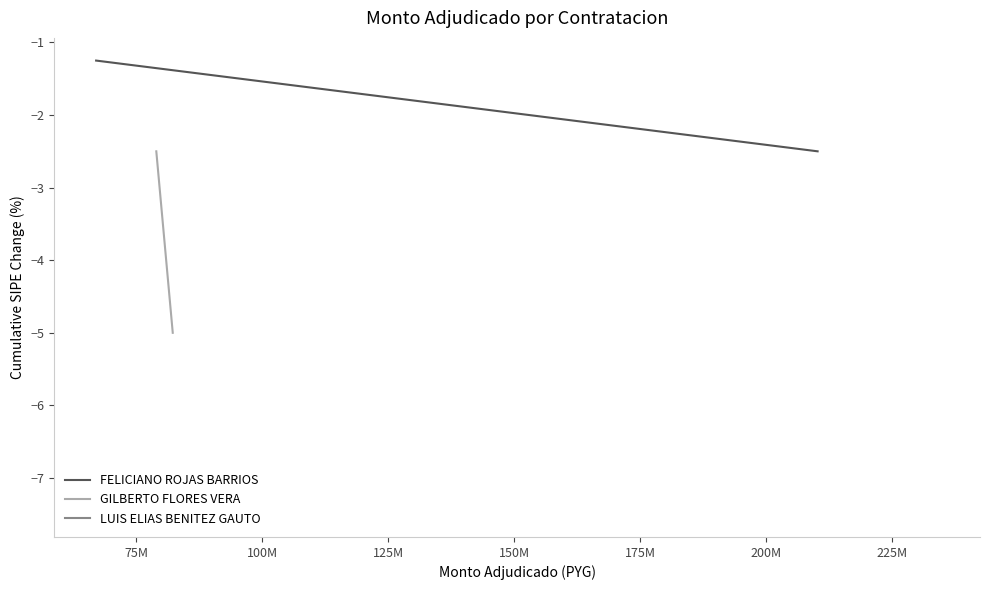

What is the value of the FELICIANO ROJAS BARRIOS point at the 1st from the left?

-1.2